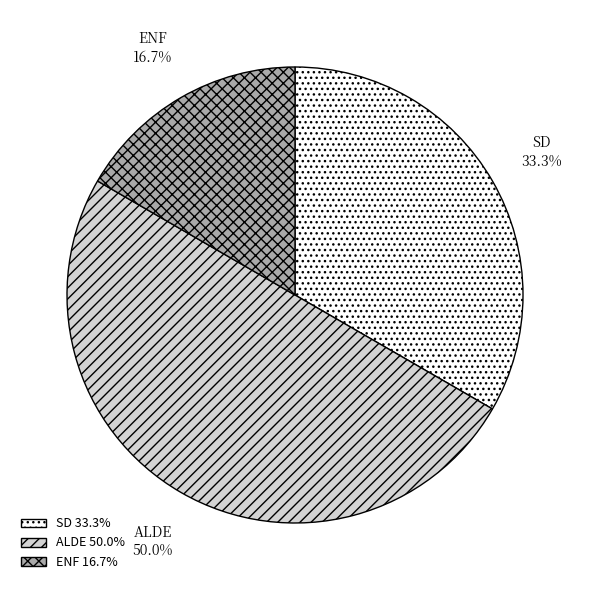

Rank the categories by value from lowest to highest.

ENF, SD, ALDE